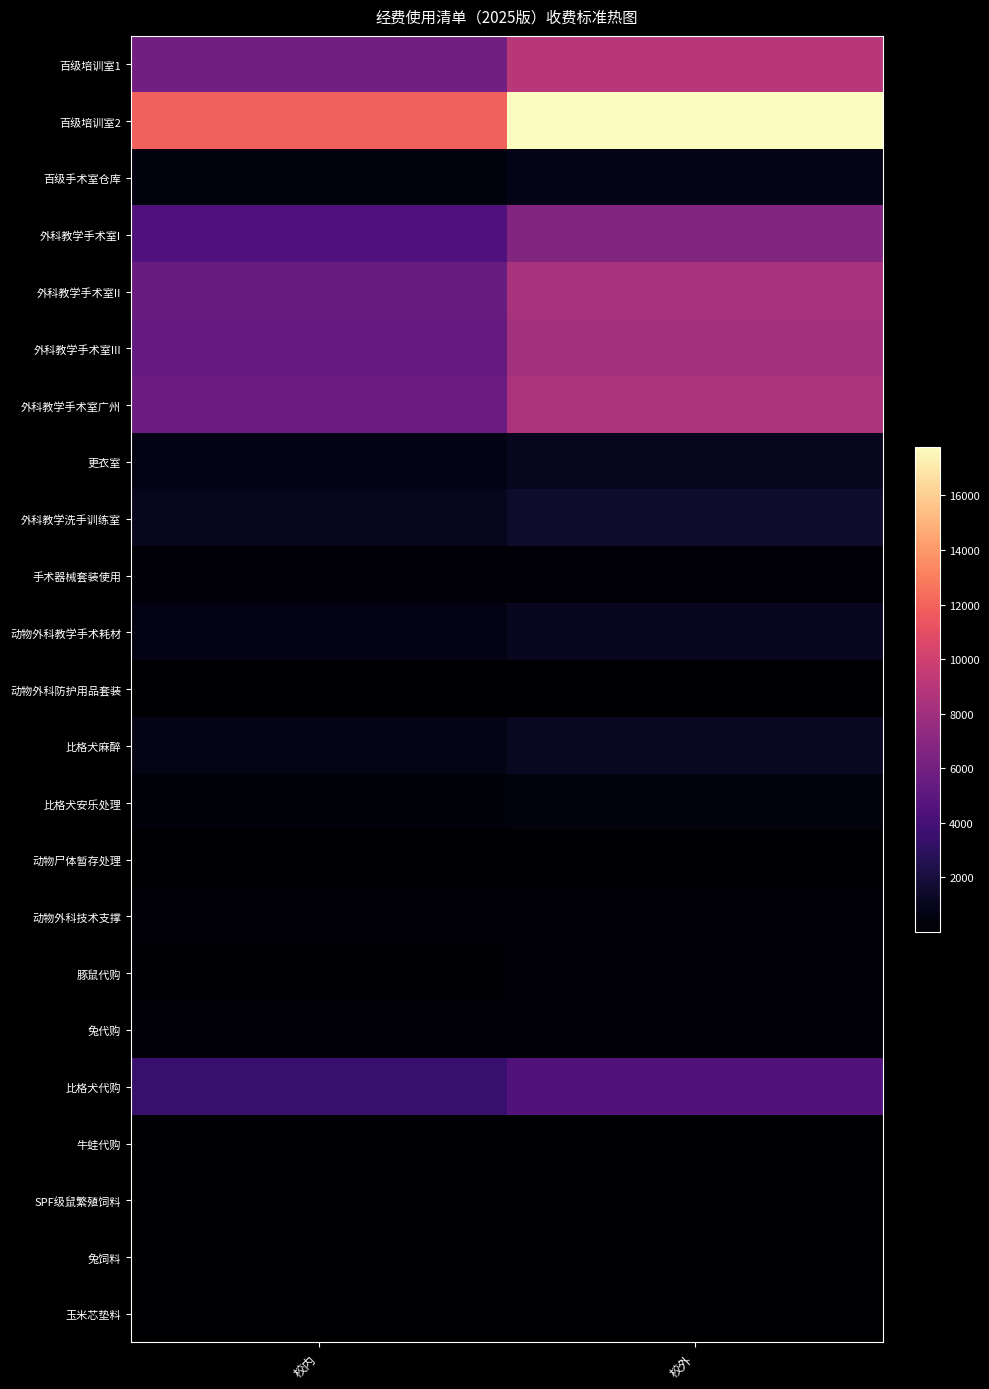

How many data points does each series have?

2